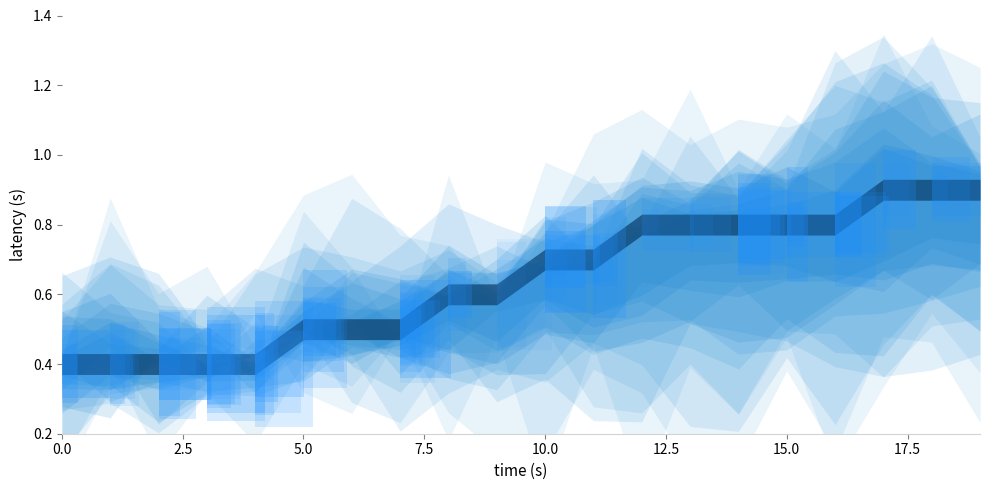

True or false: value_mean and value_upper cross at least once.

False